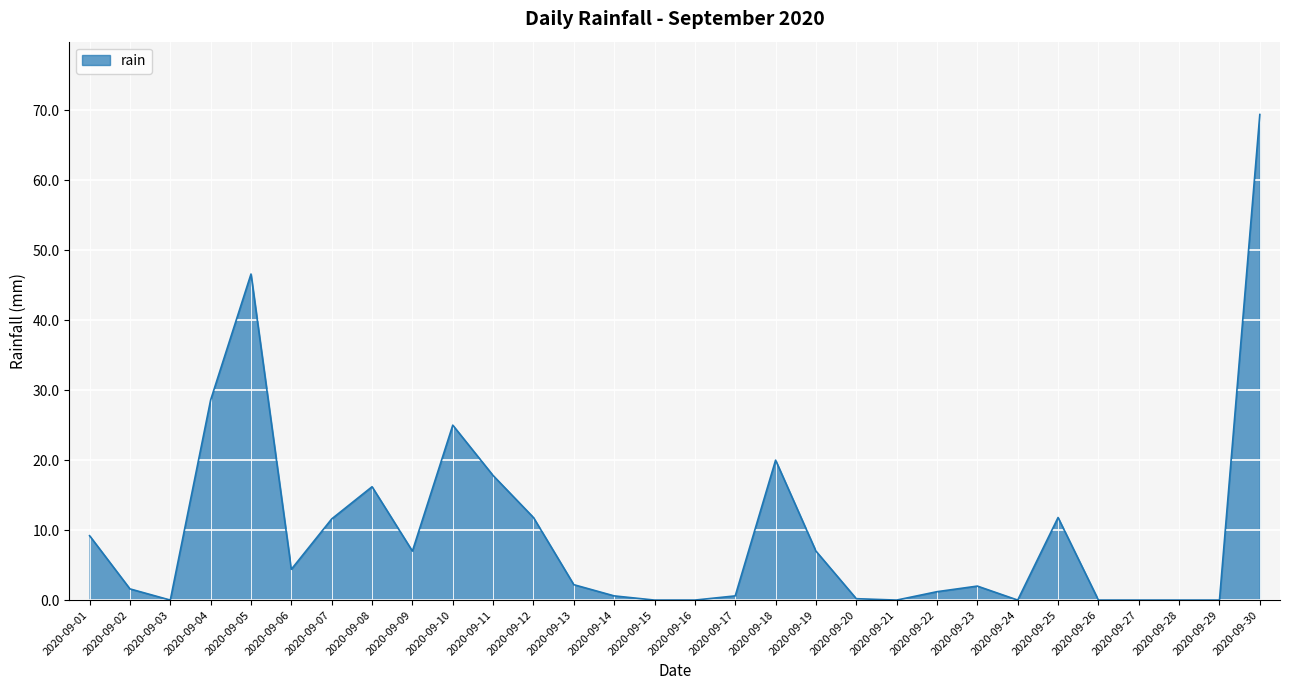

Which label corresponds to the largest value in the chart?

2020-09-30